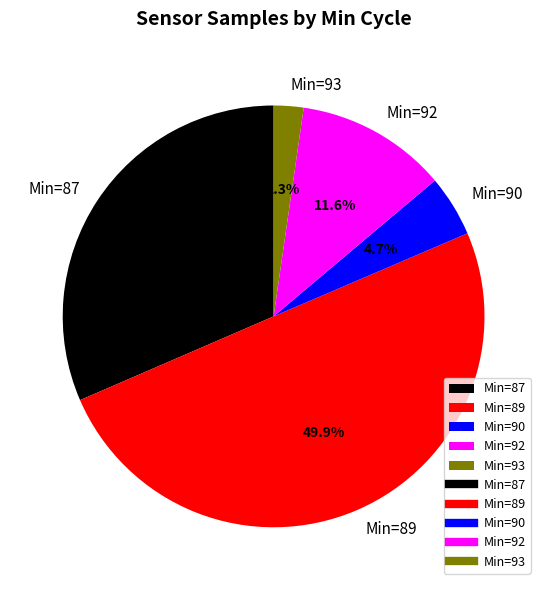

To the nearest percent, what is the average slice percentage?

20%